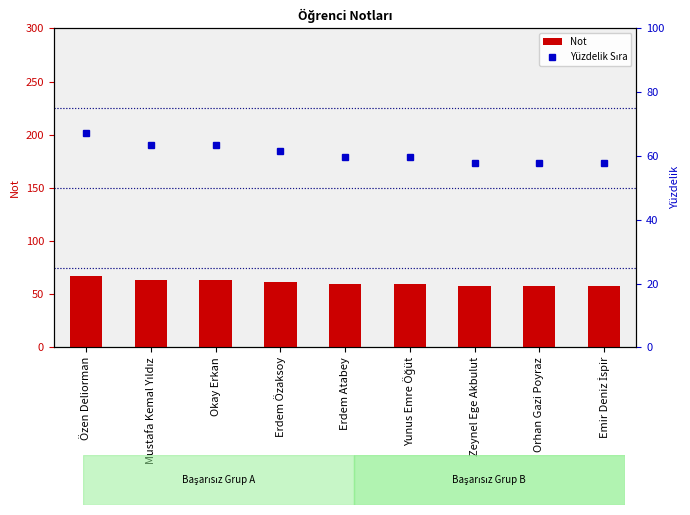

Reading left to right, list all the values displayed in this chart.

Not: 67.3	63.5	63.5	61.5	59.6	59.6	57.7	57.7	57.7
Yüzdelik Sıra: 67.3	63.5	63.5	61.5	59.6	59.6	57.7	57.7	57.7